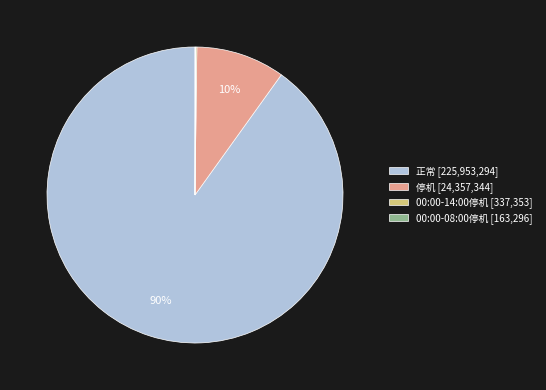

To the nearest percent, what is the difference between the largest and smallest slice percentages?

90%